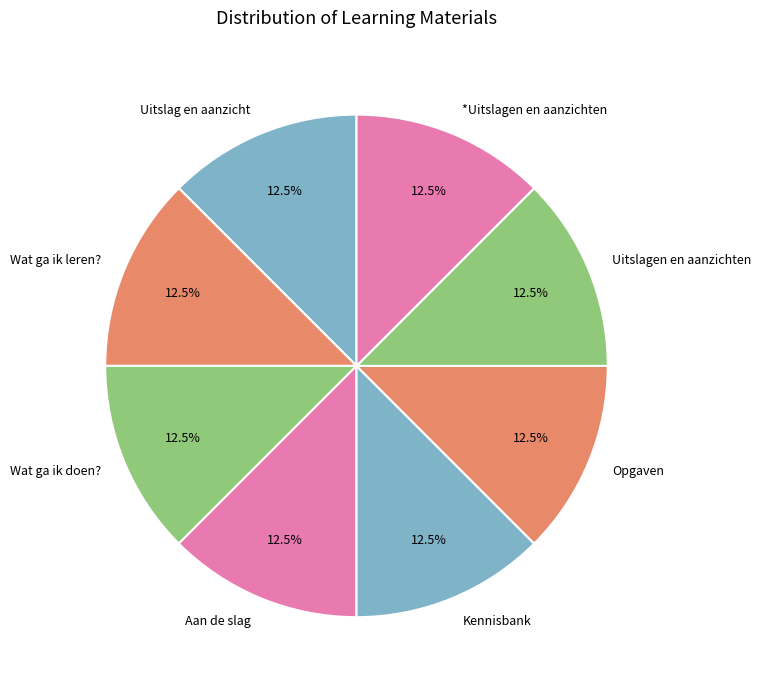

To the nearest percent, what is the average slice percentage?

12%